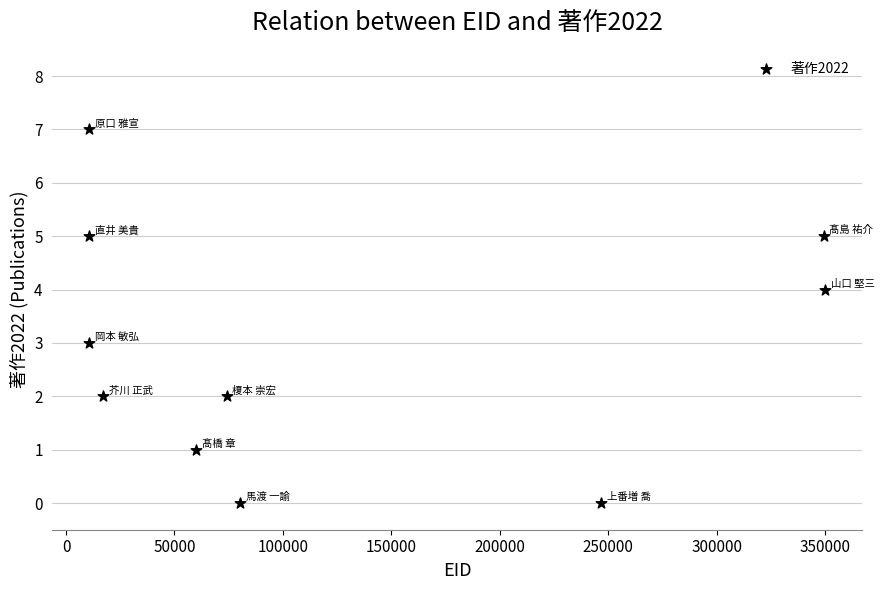

What is the range of Y values (max minus min)?

7